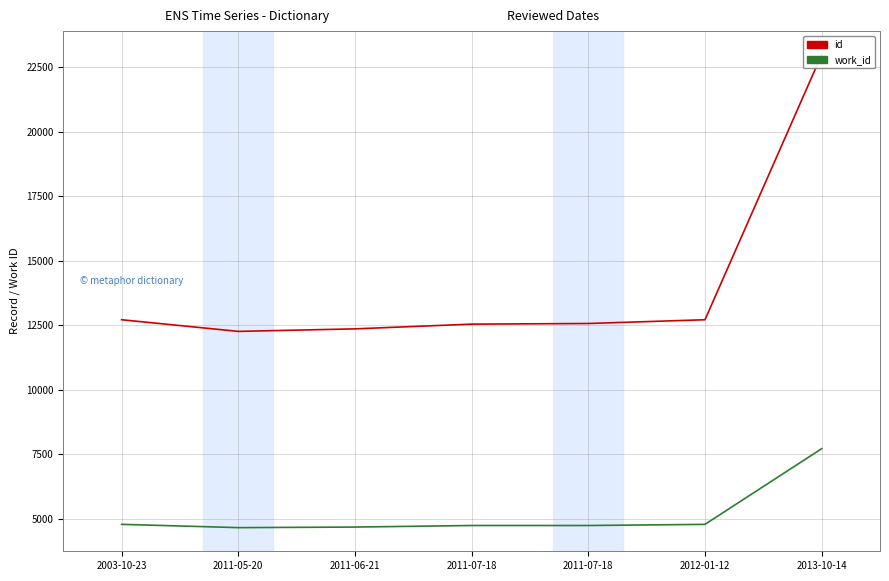

Reading right to left, transcribe all the data shown in this chart.

id: 22976	12712	12567	12542	12359	12261	12712
work_id: 7719	4790	4745	4745	4685	4663	4790